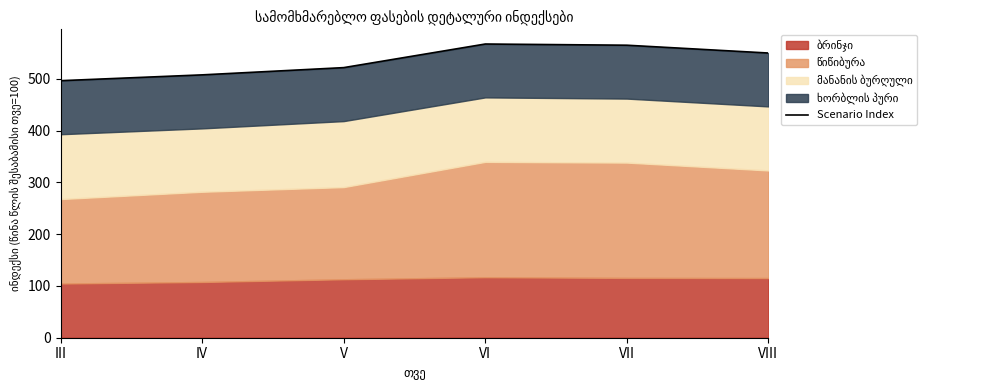

Between III and V, which is larger?

V